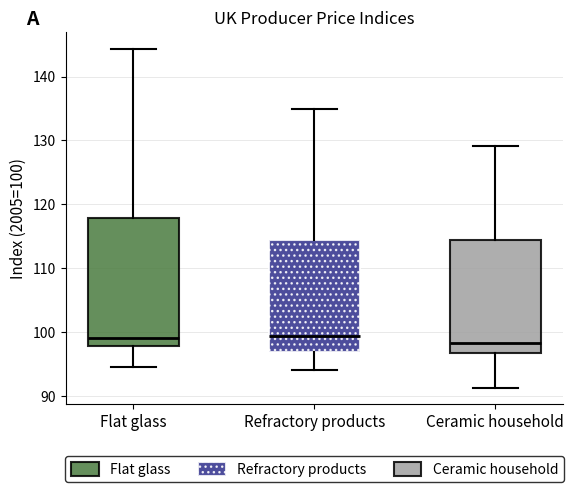

Where is the upper edge of the box for Flat glass on the y-axis? The values are not printed on the chart, so give them approximately, as read against the axis.

118